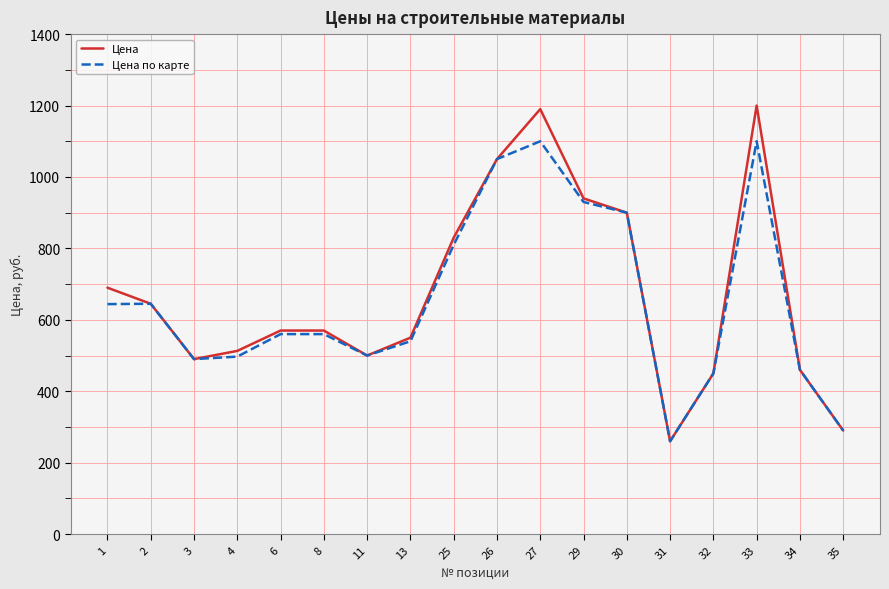

What are all the series names shown in the legend?

Цена, Цена по карте